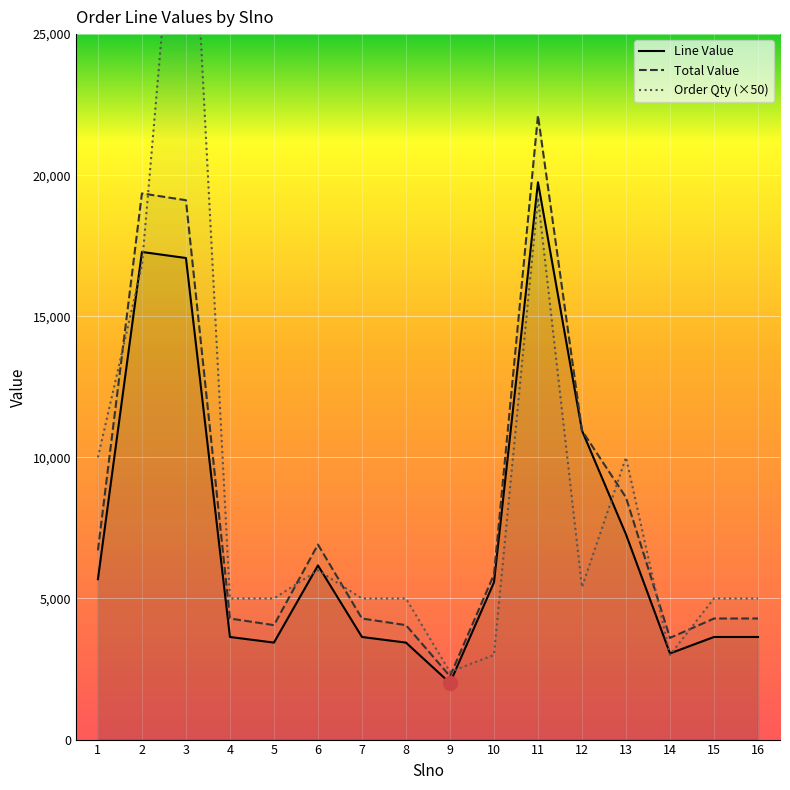

Reading left to right, extract all data points from this chart.

Line Value: 5684.0	17280.5	17066.0	3636.0	3437.0	6171.6	3636.0	3437.0	2005.9	5571.6	19749.1	10951.2	7272.0	3054.0	3636.0	3636.0
Total Value: 6707.1	19354.1	19113.9	4290.5	4055.7	6912.2	4290.5	4055.7	2246.6	5850.2	22119.0	10951.2	8581.0	3603.7	4290.5	4290.5
Order Qty (×50): 10000.0	16800.0	35000.0	5000.0	5000.0	6000.0	5000.0	5000.0	2400.0	3000.0	19200.0	5400.0	10000.0	3000.0	5000.0	5000.0